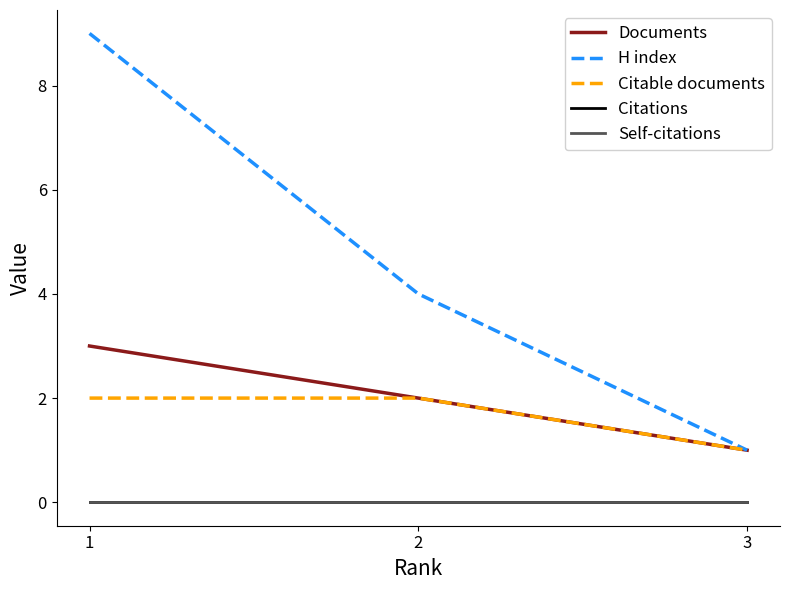

Rank the categories by Self-citations value from lowest to highest.

1, 2, 3